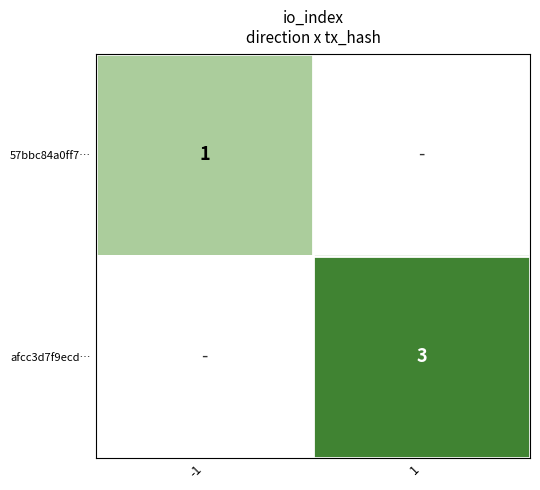

The afcc3d7f9ecd… series shows 4 at 1. True or false?

False